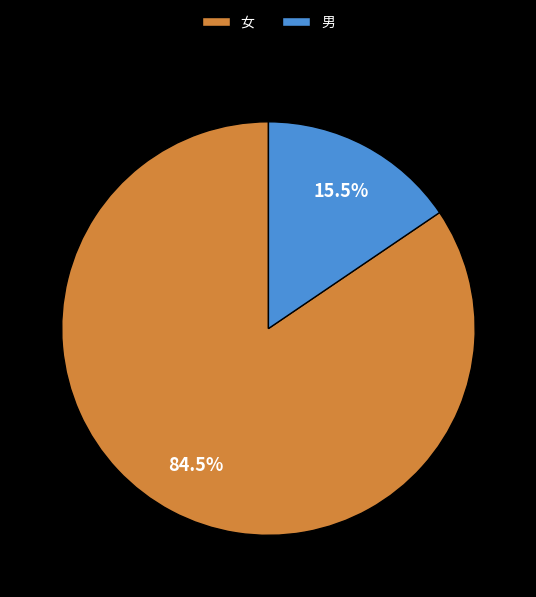

How many slices are in this pie chart?

2